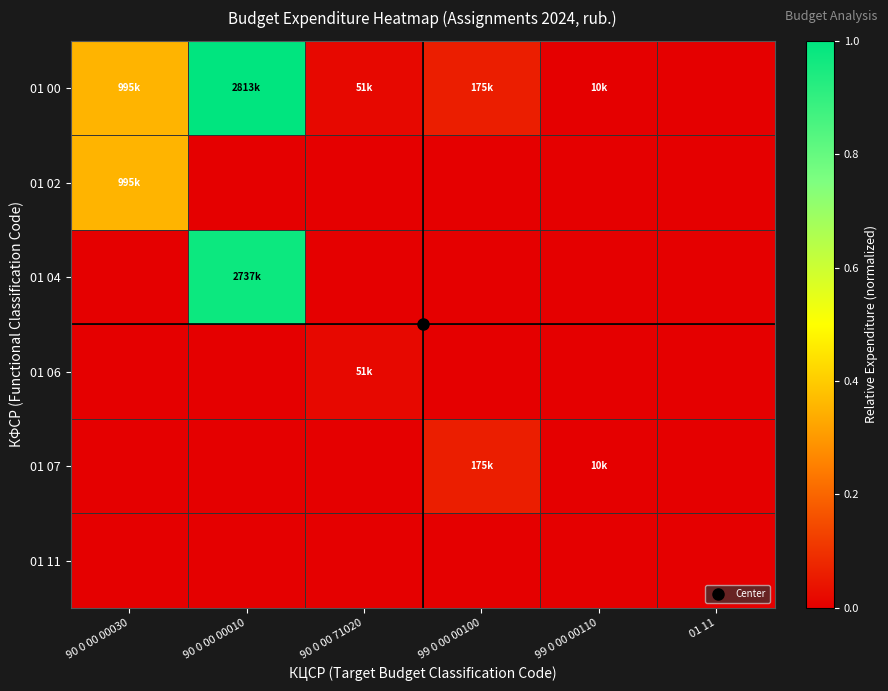

Which label corresponds to the smallest value in the chart?

01 11